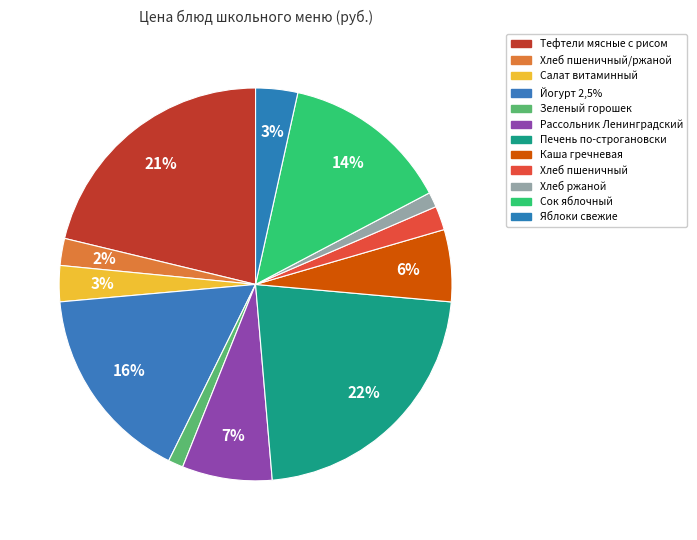

Is it true that Каша гречневая is 6% of the pie?

True